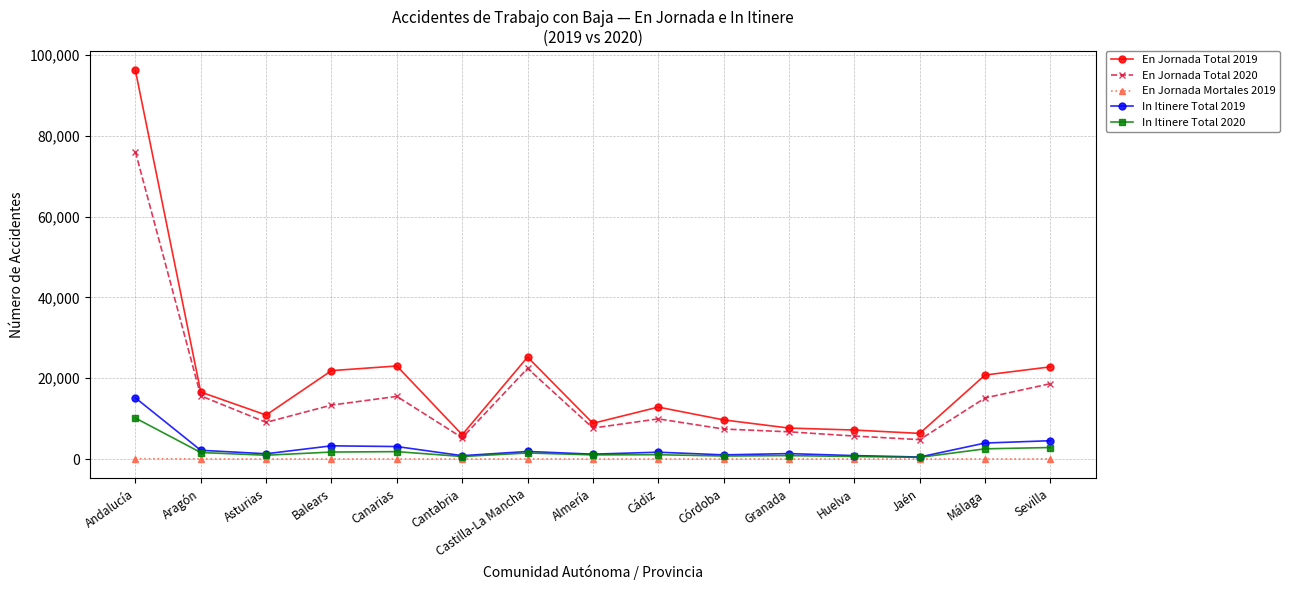

True or false: En Jornada Total 2019 and In Itinere Total 2020 intersect in this chart.

False